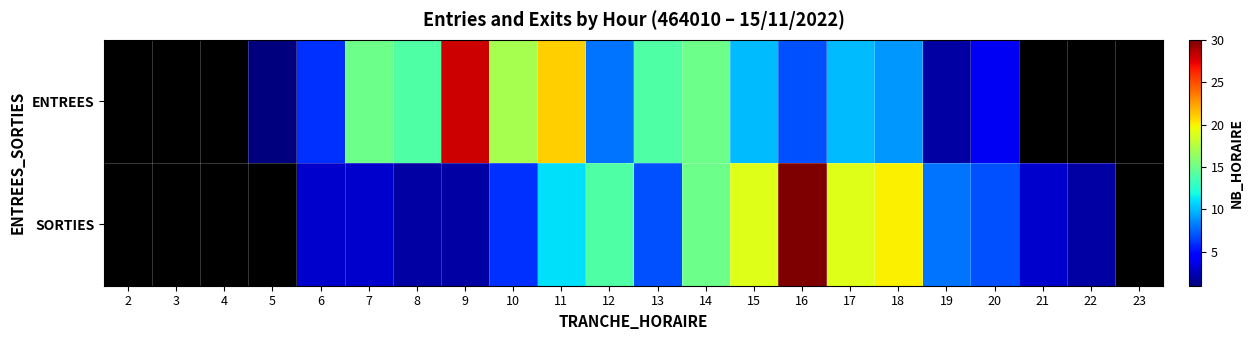

Reading left to right, extract all data points from this chart.

ENTREES: 2=0	3=0	4=0	5=1	6=6	7=15	8=14	9=28	10=17	11=21	12=8	13=14	14=15	15=10	16=7	17=10	18=9	19=2	20=4	21=0	22=0	23=0
SORTIES: 2=0	3=0	4=0	5=0	6=3	7=3	8=2	9=2	10=6	11=11	12=14	13=7	14=15	15=19	16=30	17=19	18=20	19=8	20=7	21=3	22=2	23=0